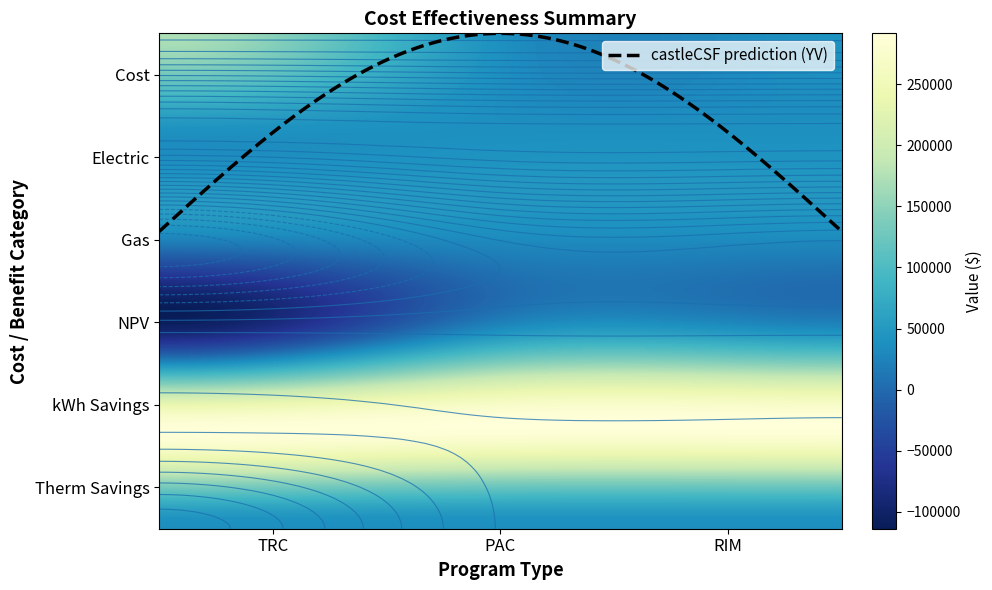

Rank the categories by kWh_savings value from highest to lowest.

TRC, PAC, RIM